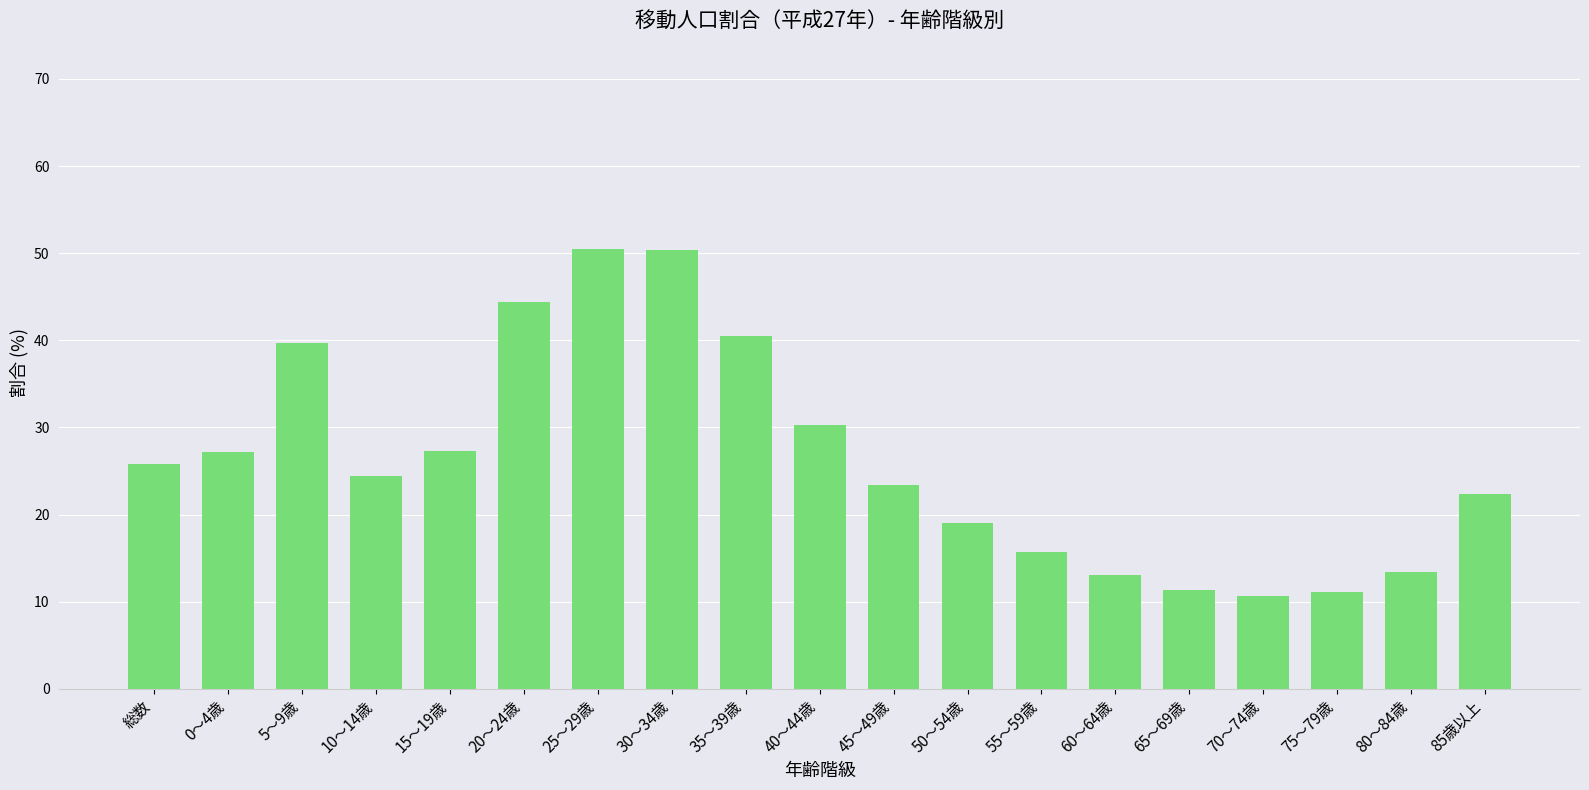

What is the difference between the values at 40～44歳 and 45～49歳?

6.9